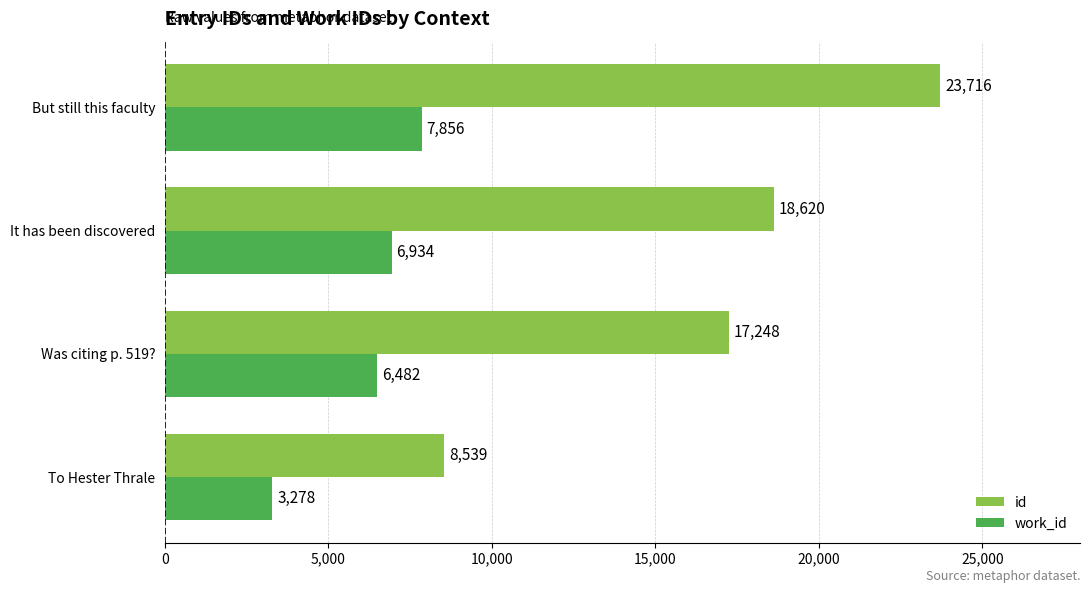

Which series has the largest total across all categories?

id